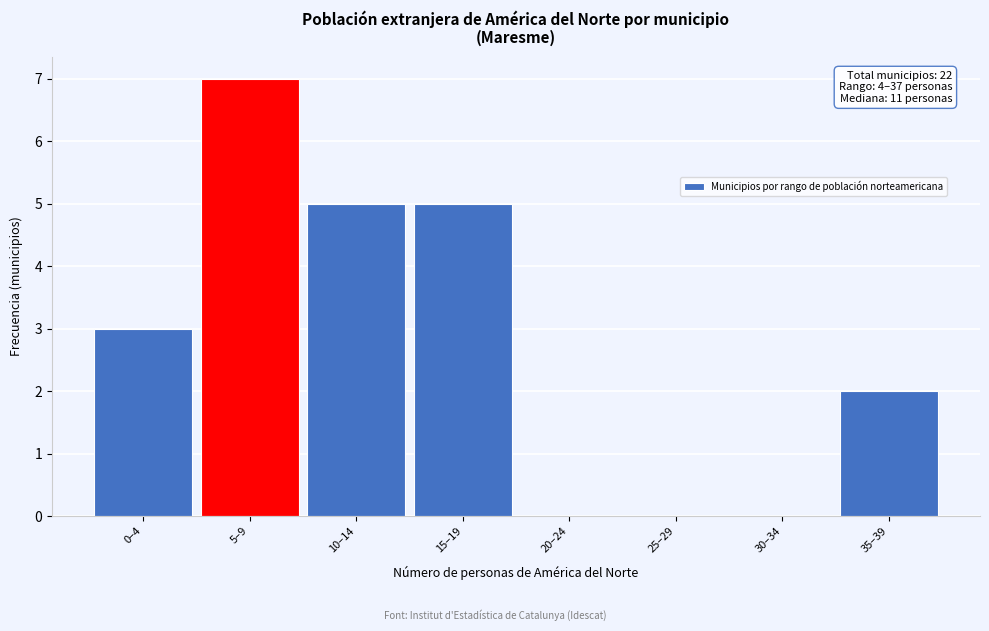

Reading left to right, list all the values displayed in this chart.

0–4=3	5–9=7	10–14=5	15–19=5	20–24=0	25–29=0	30–34=0	35–39=2